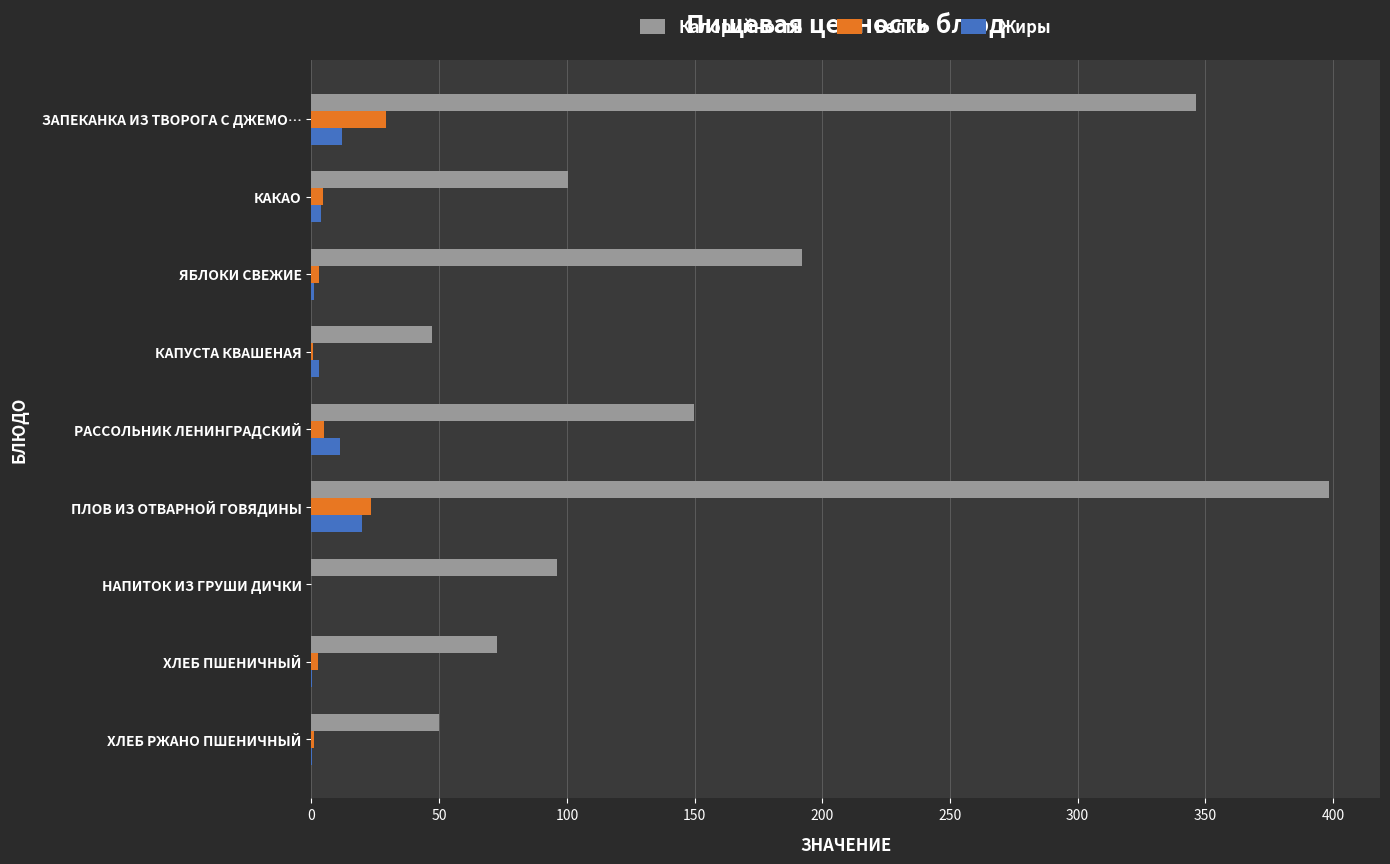

At which category is the sum across all series the highest?

ПЛОВ ИЗ ОТВАРНОЙ ГОВЯДИНЫ